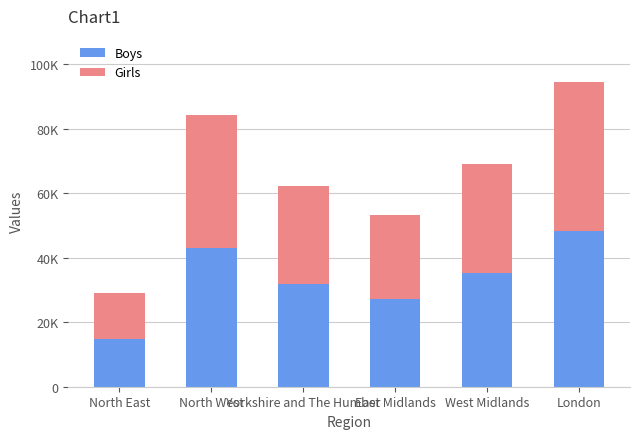

What is the total value across all series at Yorkshire and The Humber?

62153